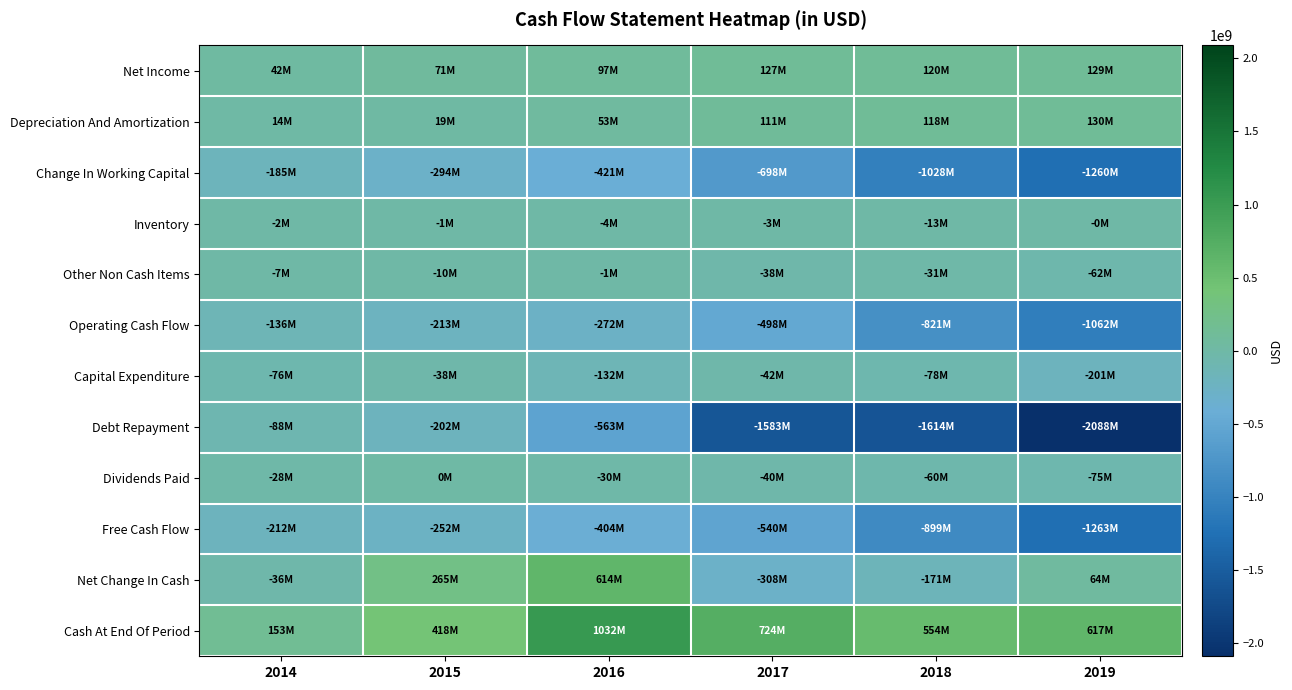

Which series has the largest range (max minus min)?

Debt Repayment